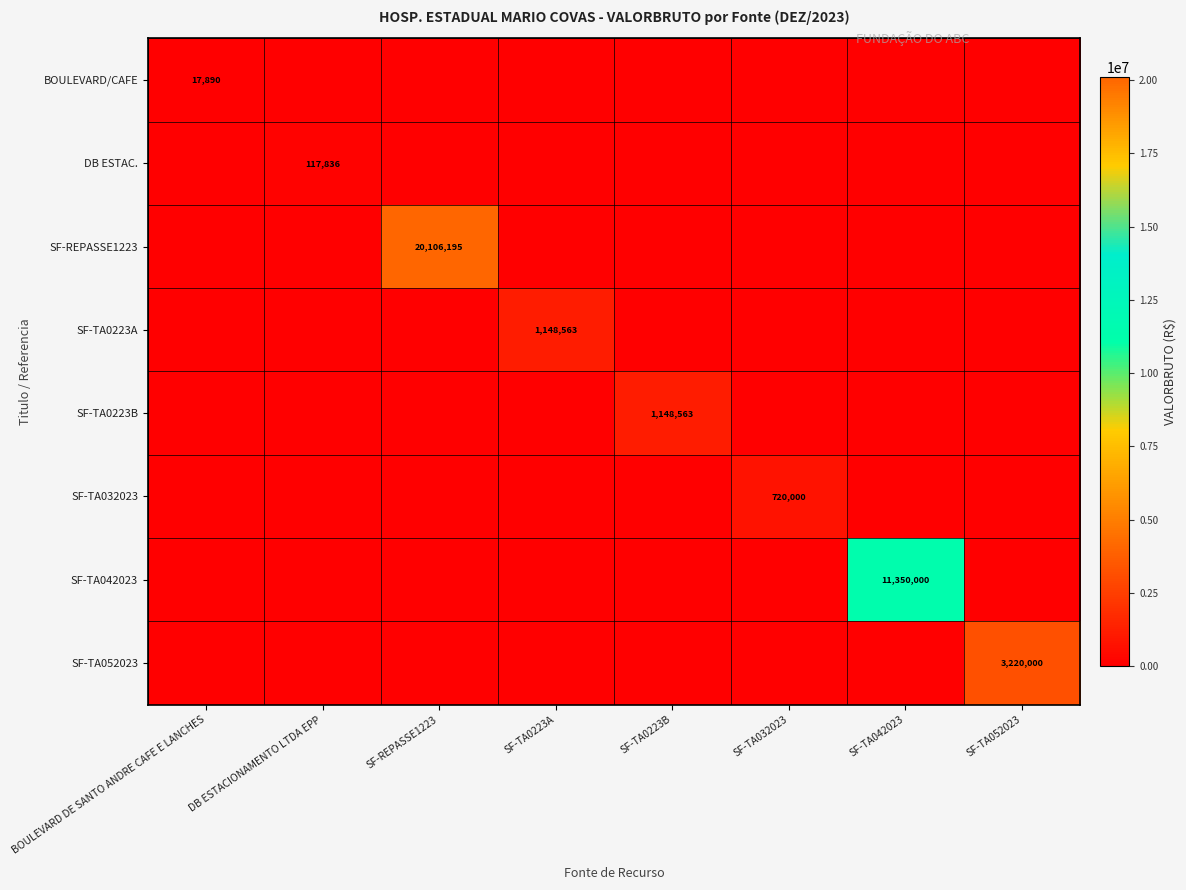

The value of BOULEVARD/CAFE at BOULEVARD DE SANTO ANDRE CAFE E LANCHES is 25212. True or false?

False